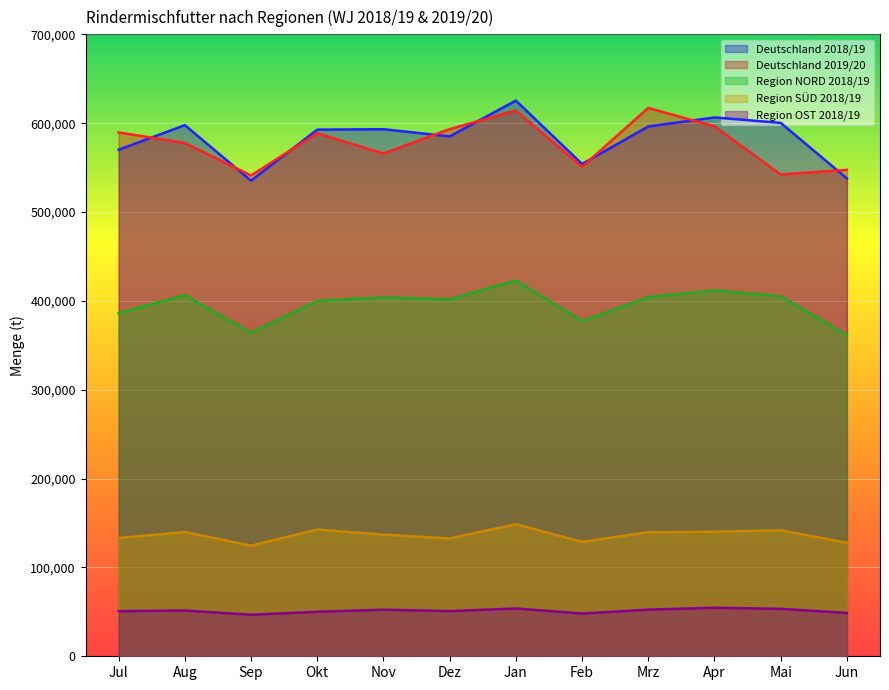

True or false: Region OST 2018/19 and Deutschland 2018/19 intersect in this chart.

False